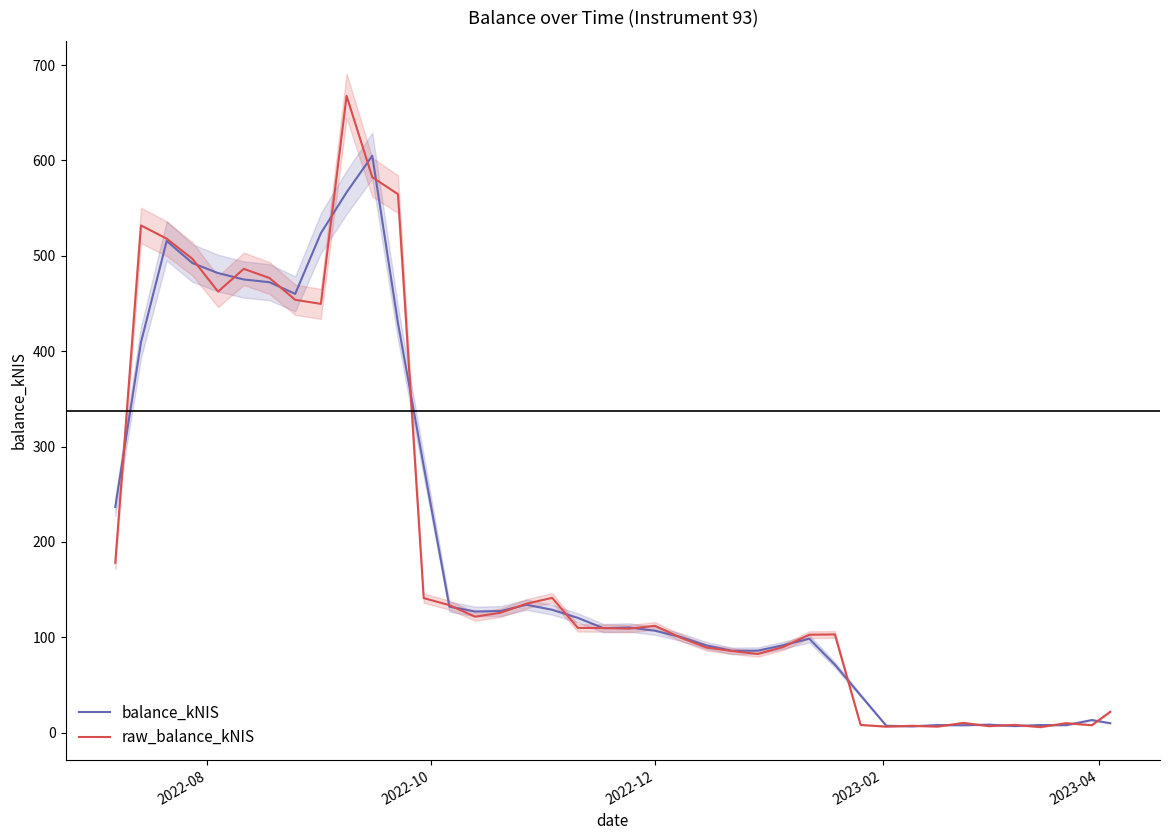

Does the chart have visible grid lines?

No